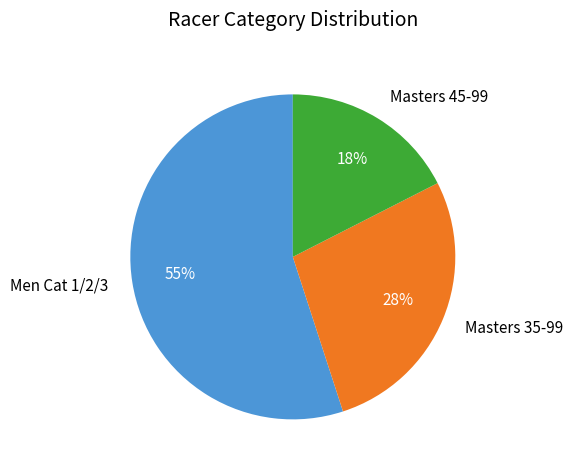

Rank the categories by value from highest to lowest.

Men Cat 1/2/3, Masters 35-99, Masters 45-99